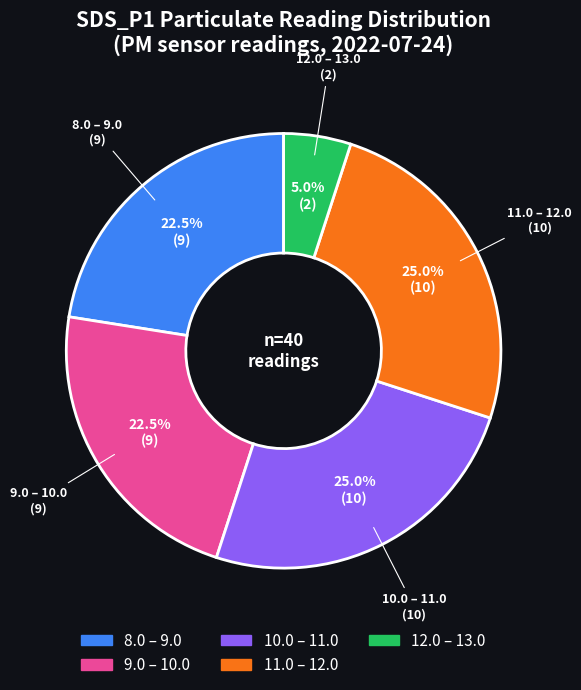

Which has a higher value, 11.0 – 12.0 or 8.0 – 9.0?

11.0 – 12.0